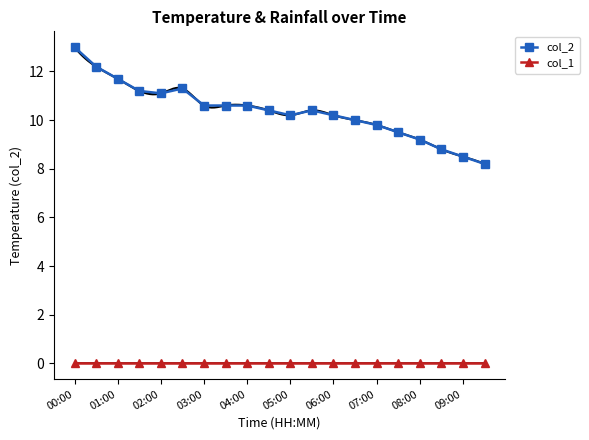

How many interior local valleys does the col_2 series have?

2